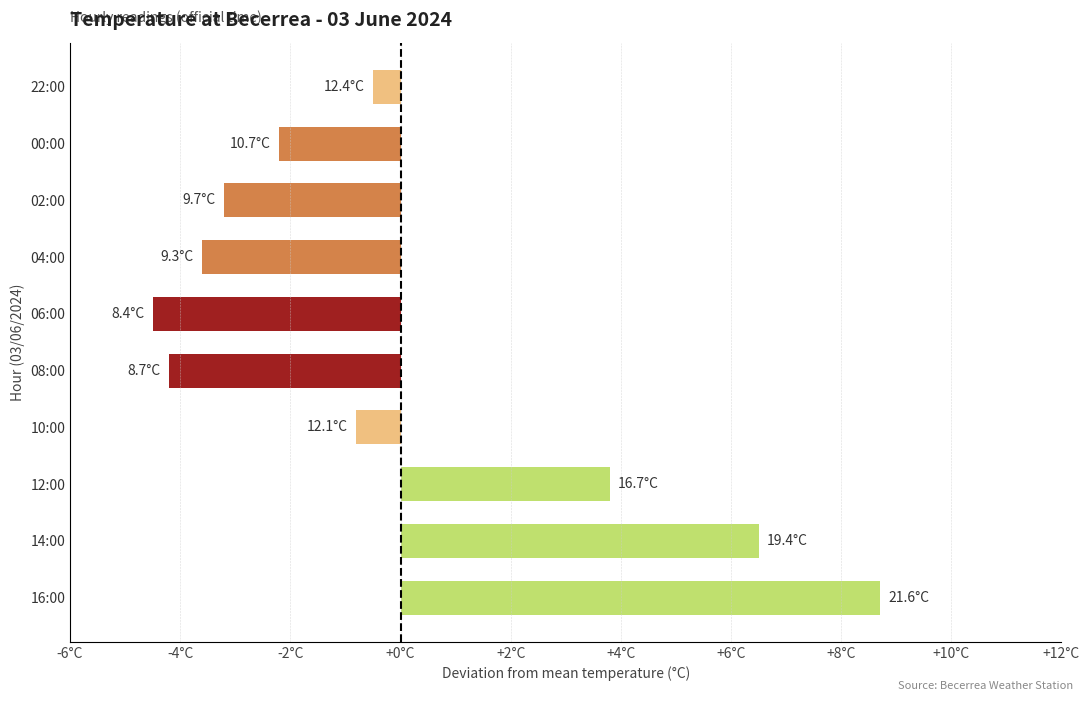

Are the bars horizontal?

Yes